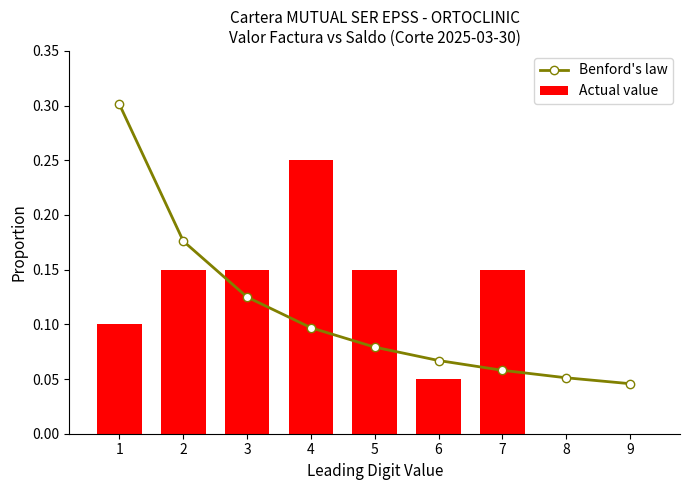

The value of Benford's law at 2 is 0.2. True or false?

True